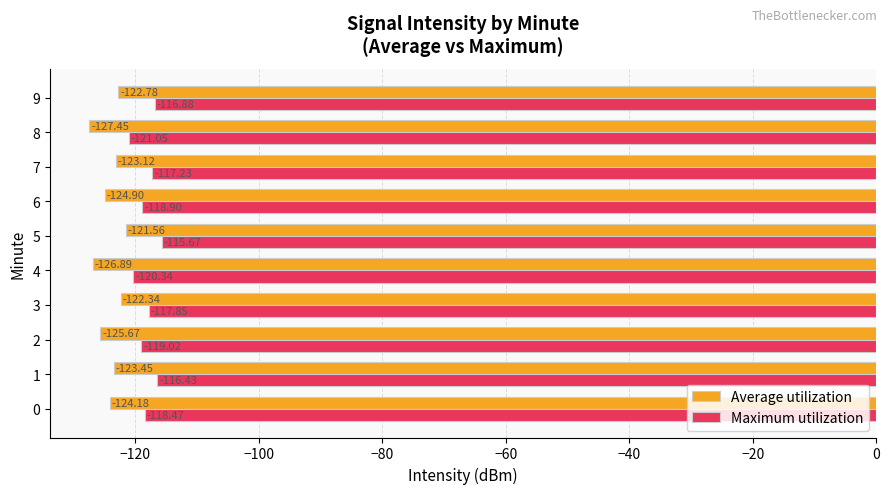

At 7, list the series in order from smallest to largest.

Average utilization, Maximum utilization